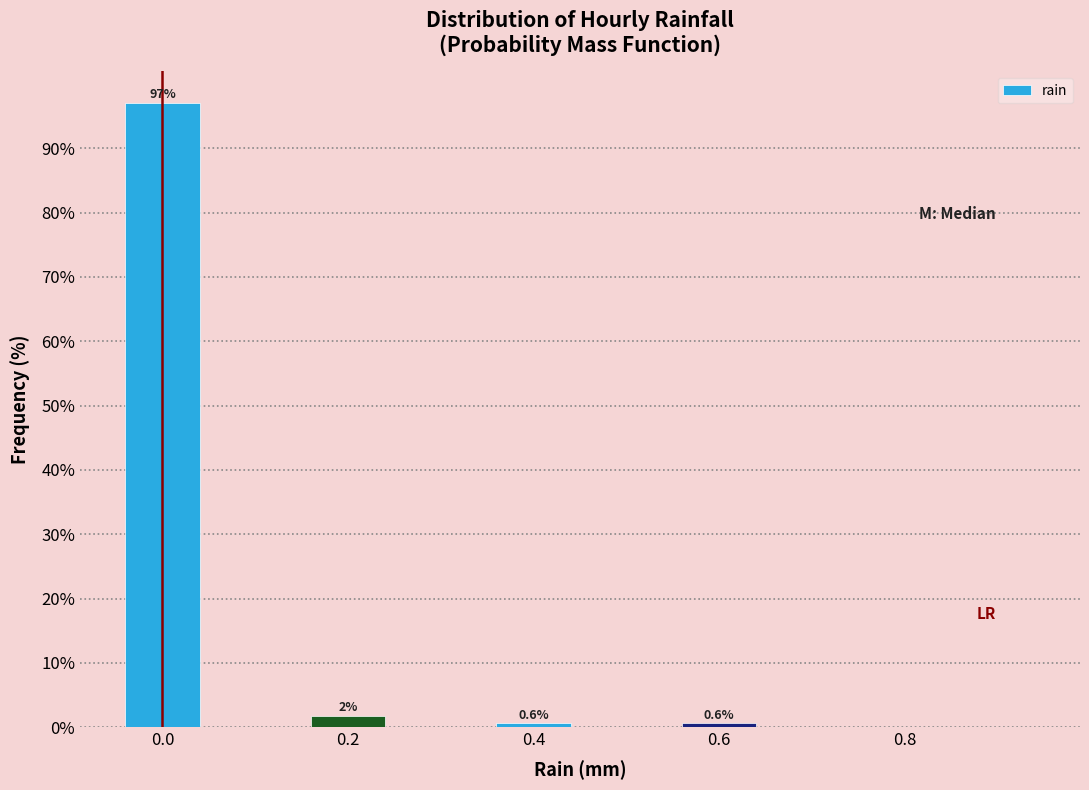

Which range on the x-axis has the tallest bar?

-0.05 to 0.05